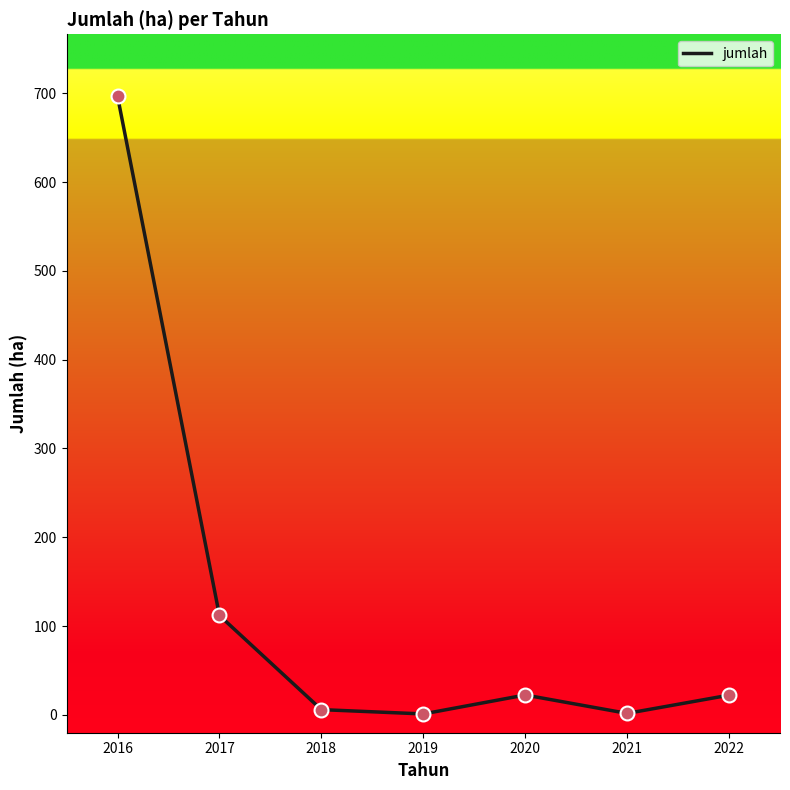

What is the change in value from 2016 to 2018?

-690.6